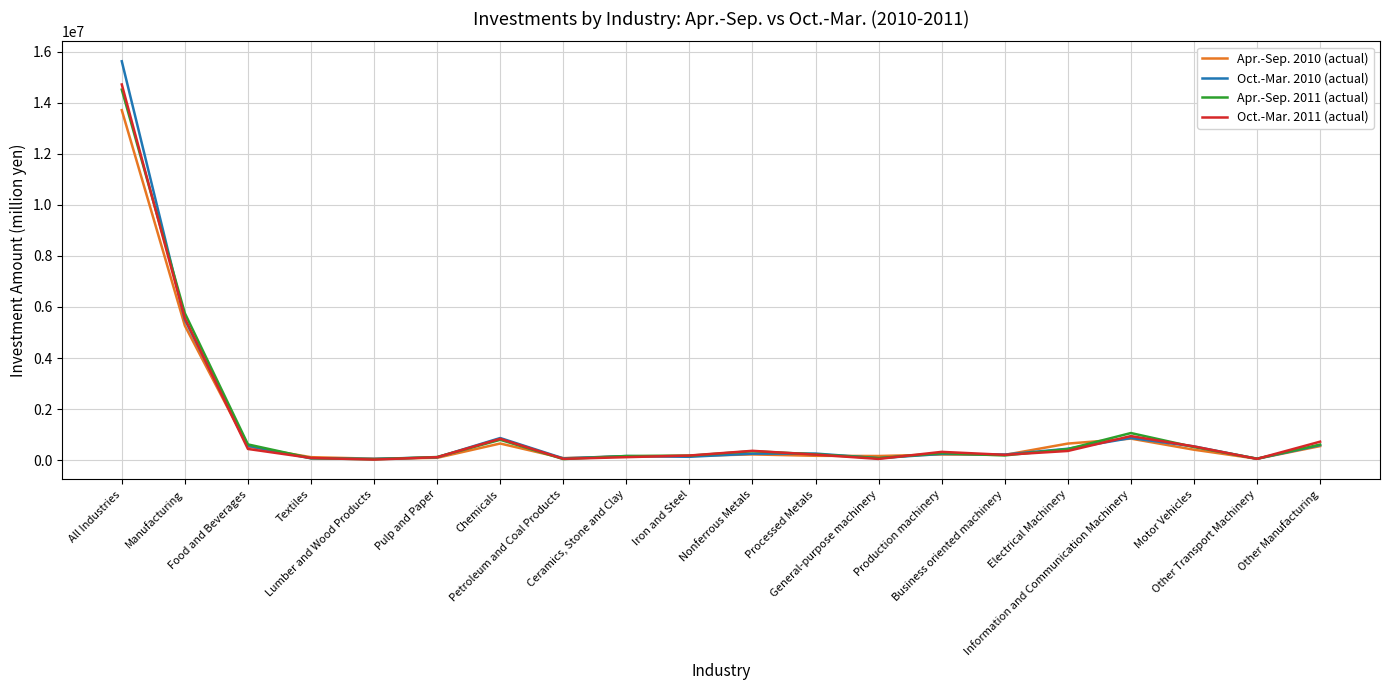

Which series has the largest range (max minus min)?

Oct.-Mar. 2010 (actual)